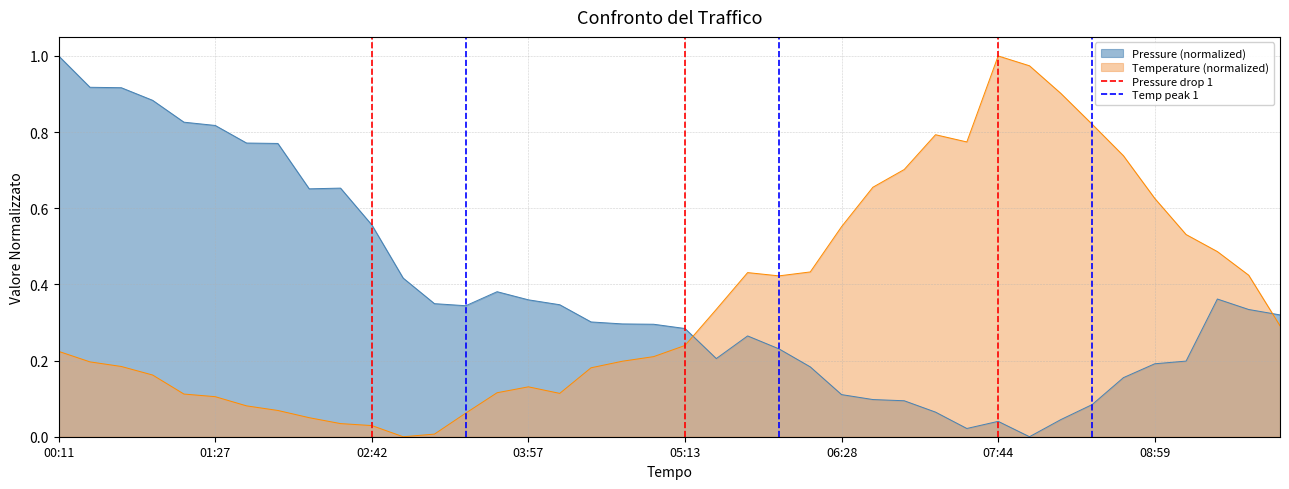

True or false: Pressure (normalized) and Temperature (normalized) intersect in this chart.

True